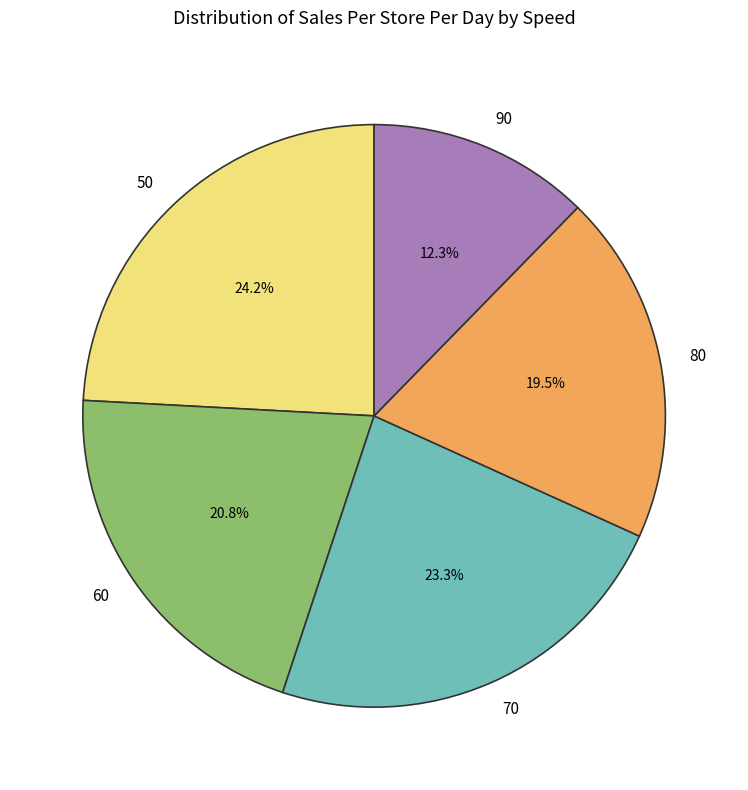

Which category has the smallest portion of the pie?

90